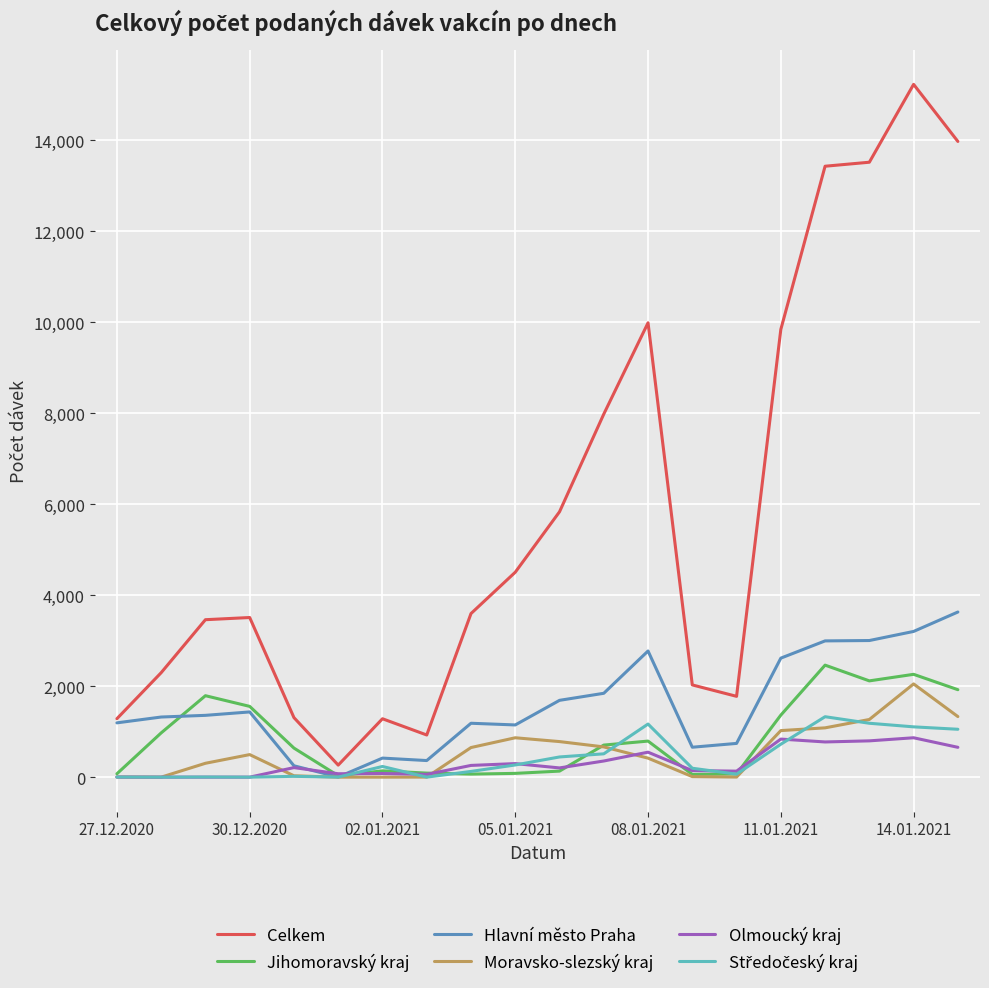

Which series has the largest range (max minus min)?

Celkem